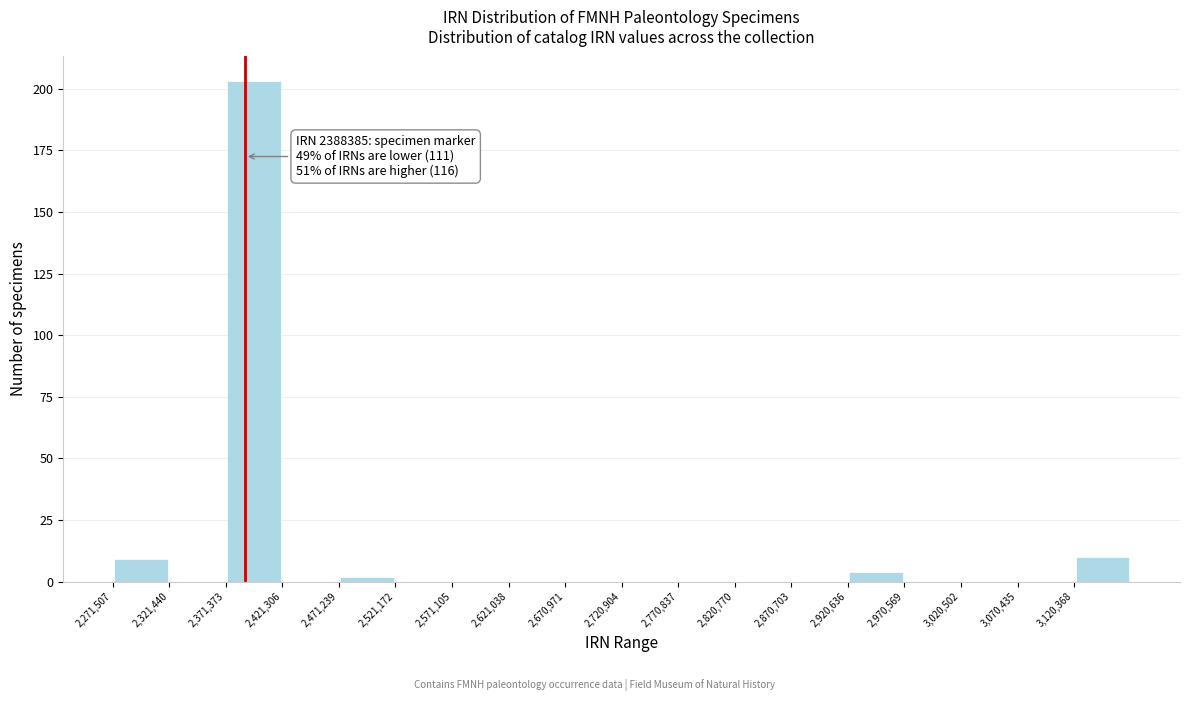

Over which range of the x-axis is the bar tallest?

2370000 to 2420000